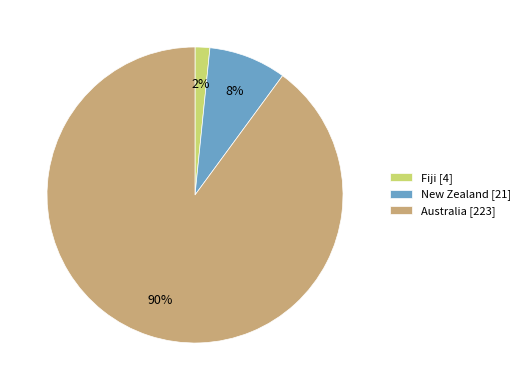

Which category has the smallest portion of the pie?

Fiji